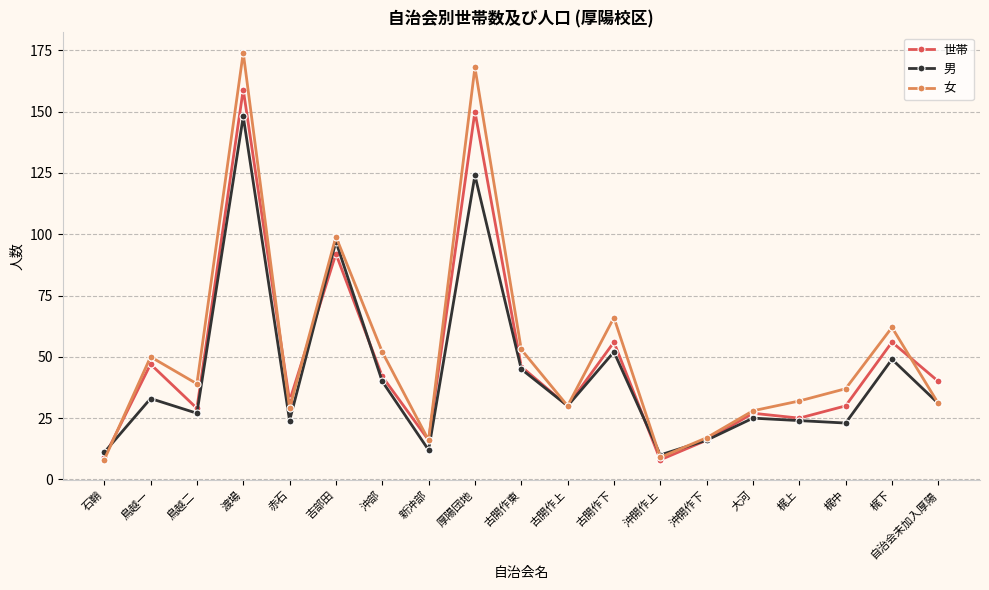

Is this an area chart (filled region under the line)?

No